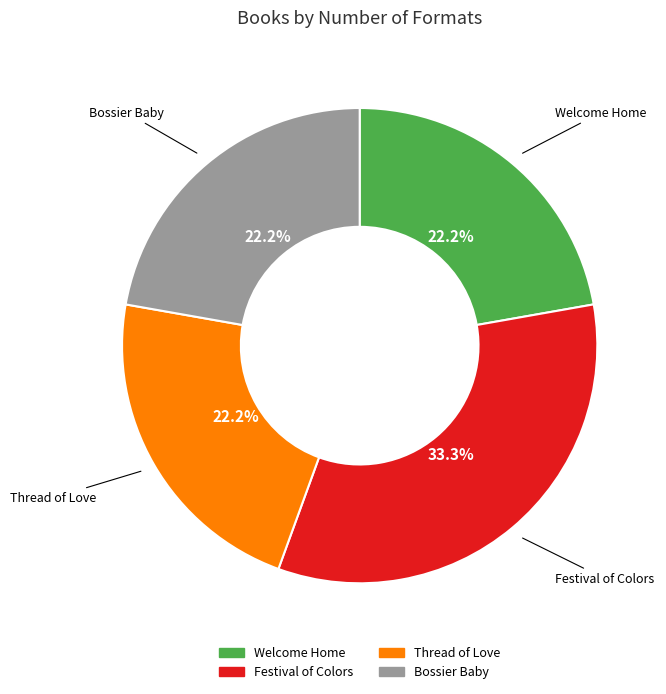

Is it true that Festival of Colors is 48% of the pie?

False